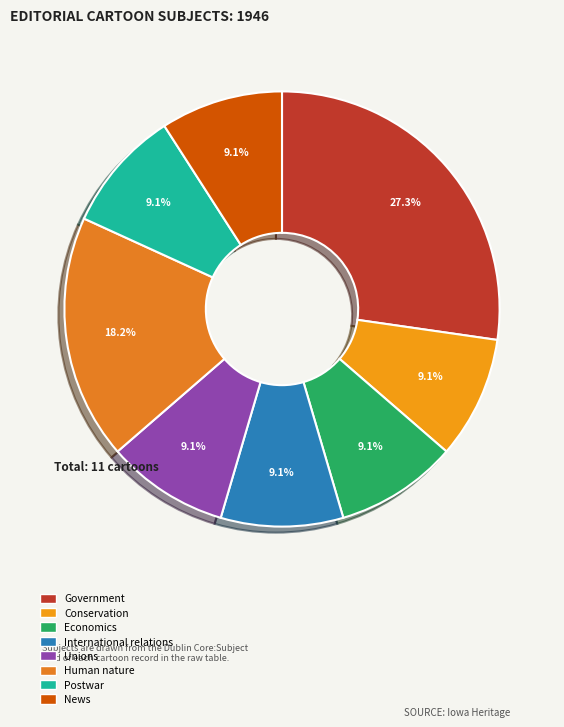

Does Unions represent more than half of the total?

No